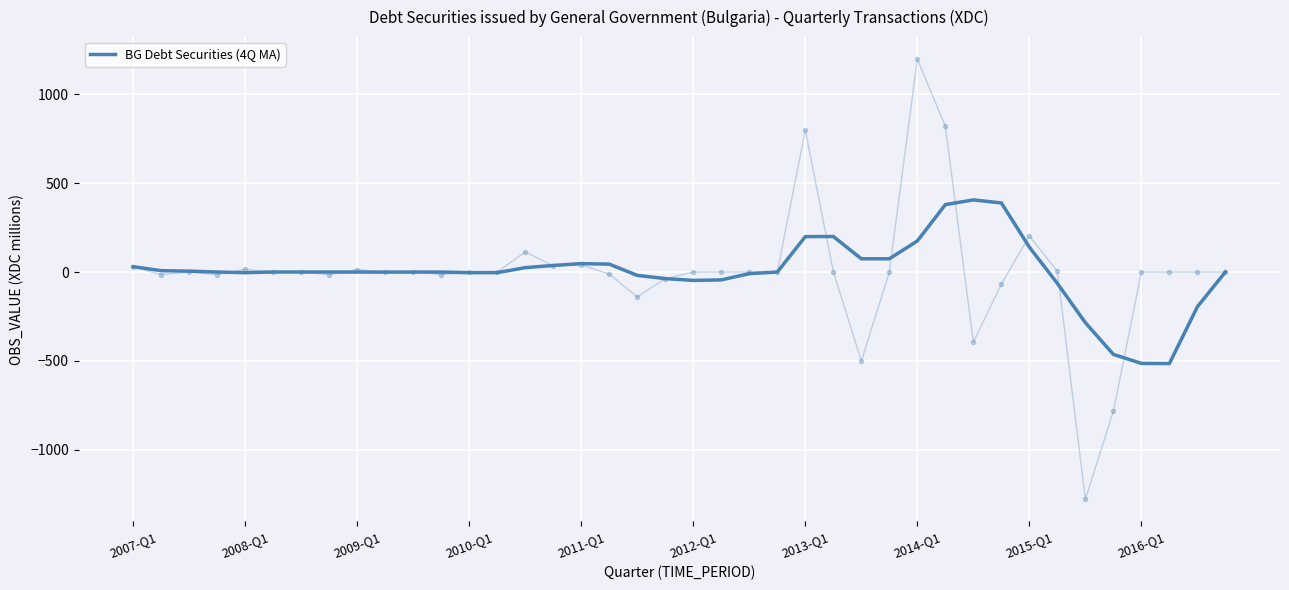

Where does the data first go above 0?

2007-Q1